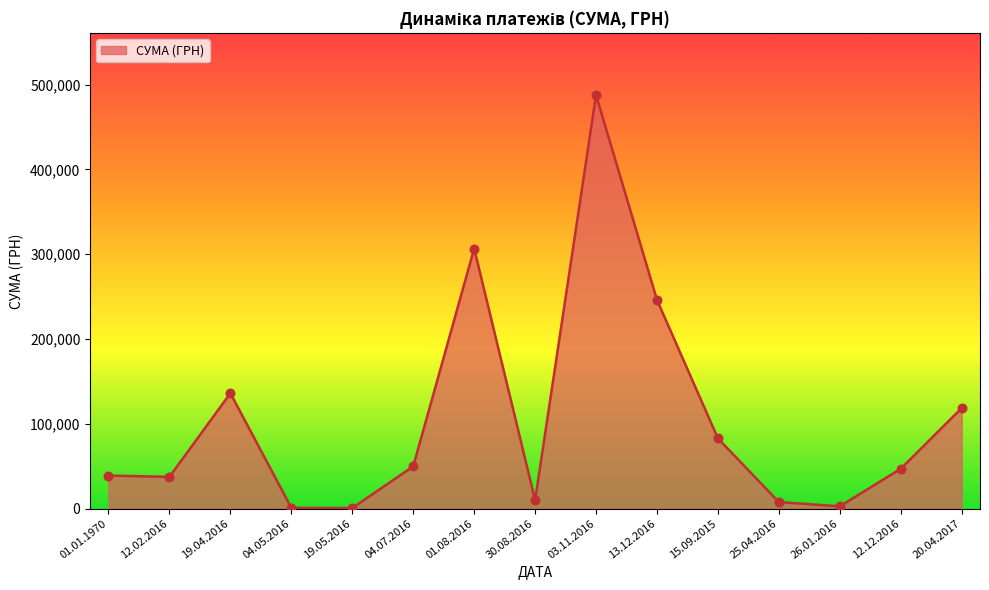

What is the change in value from 13.12.2016 to 20.04.2017?

-127433.4